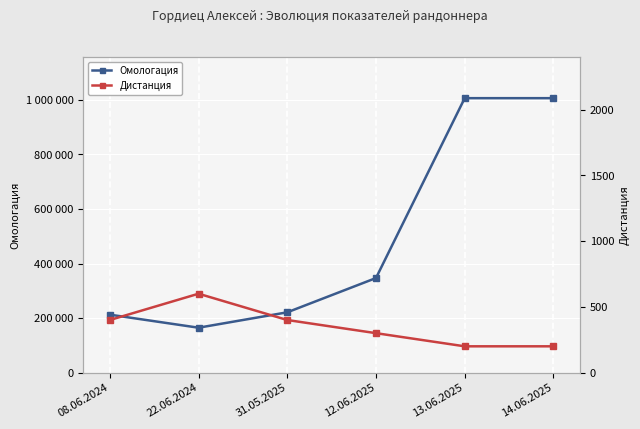

True or false: Омологация and Дистанция intersect in this chart.

False